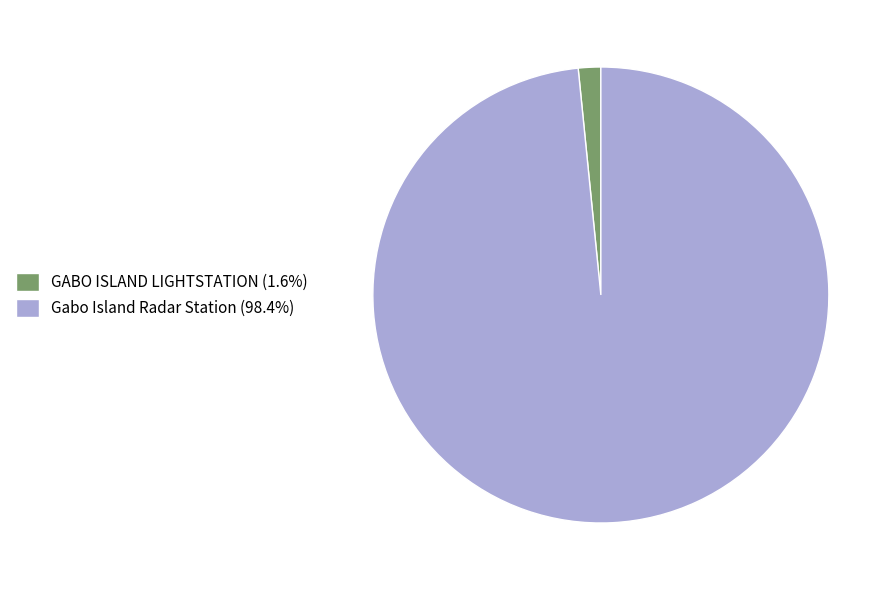

What is the smallest slice in the pie chart?

GABO ISLAND LIGHTSTATION